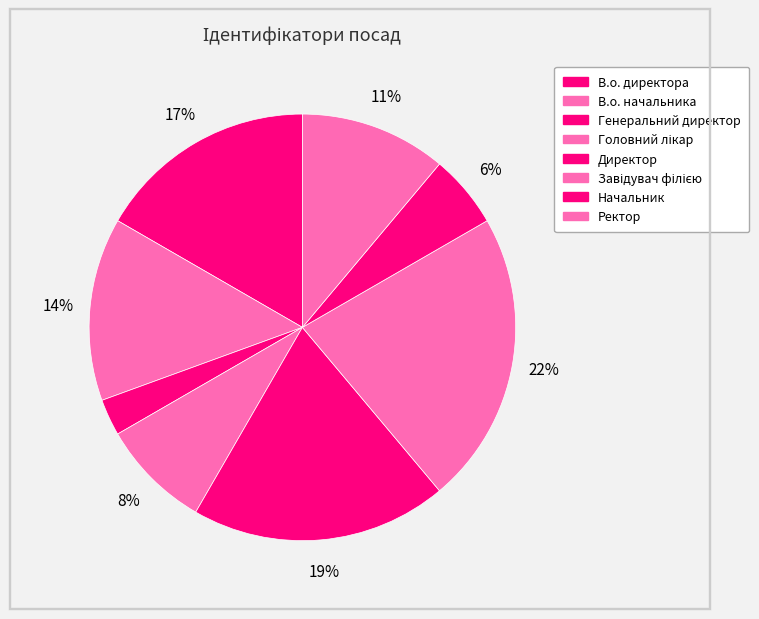

To the nearest percent, what percentage of the pie is Начальник?

6%